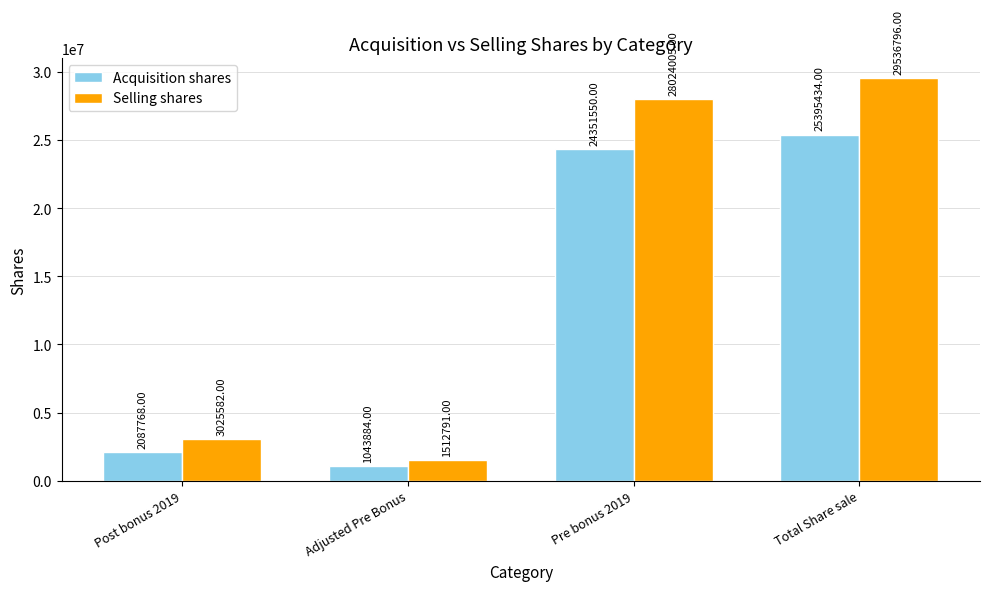

Which label corresponds to the largest value in the chart?

Total Share sale